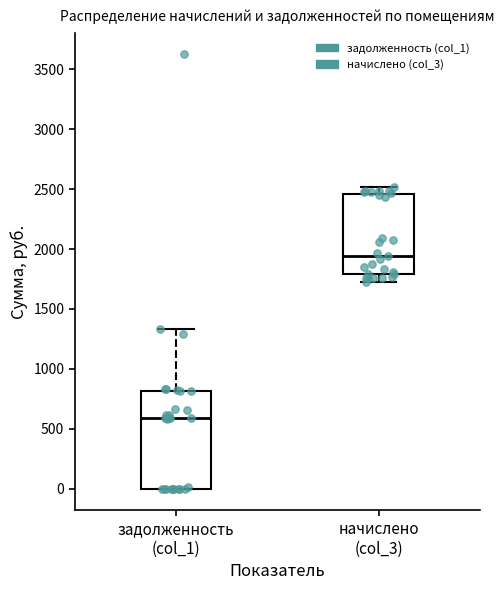

Which box's median line is the highest?

начислено (col_3)